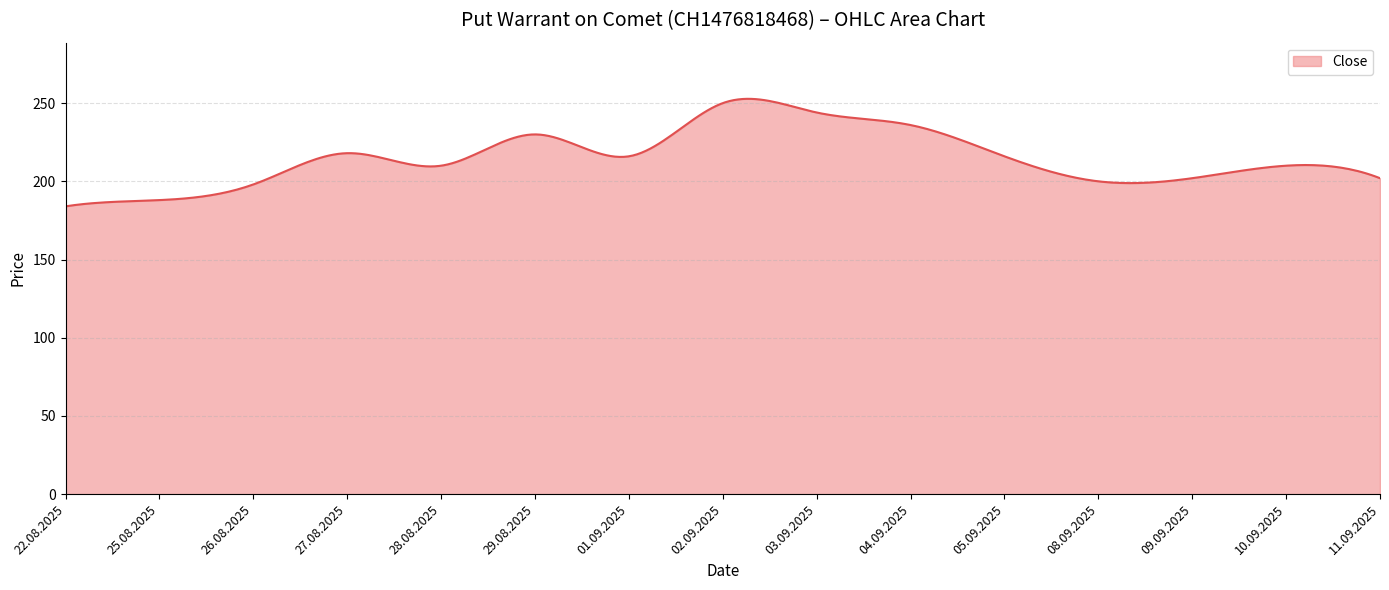

Does the chart display data point markers on the line(s)?

No